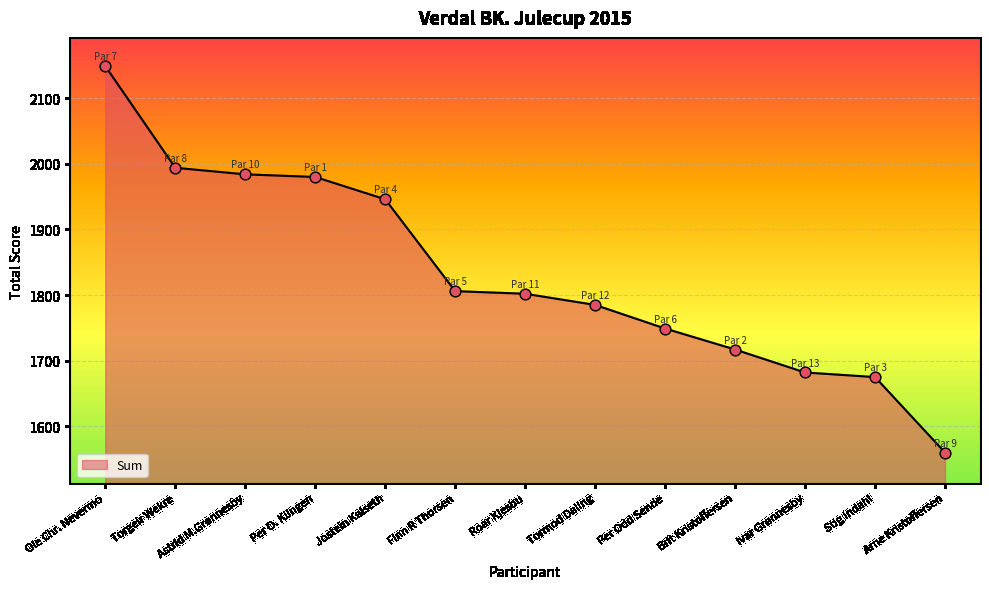

Which has a higher value, Astrid M.Grønnesby or Per Odd Sende?

Astrid M.Grønnesby